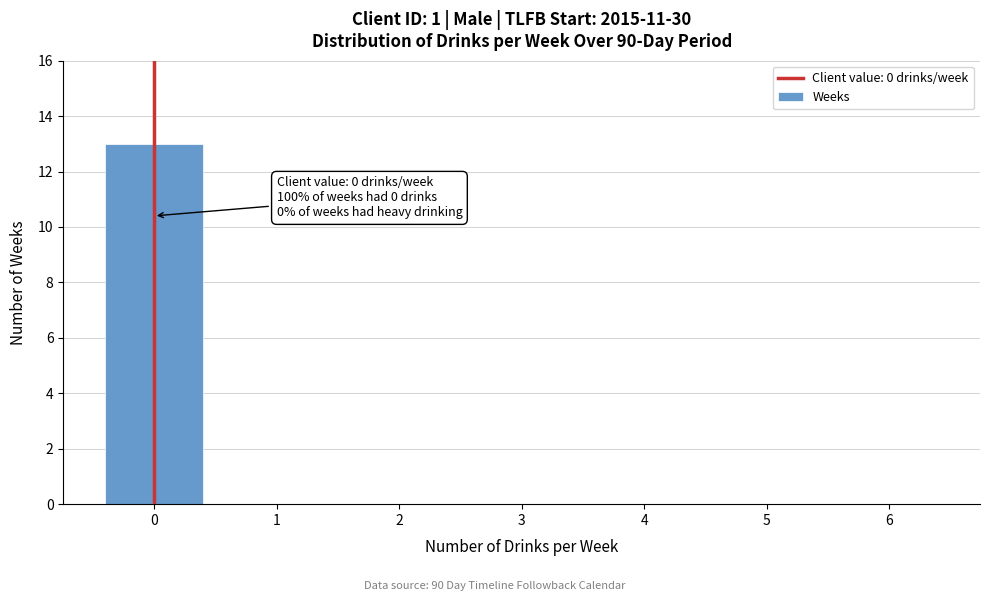

Reading left to right, list all the values displayed in this chart.

0=13	1=0	2=0	3=0	4=0	5=0	6=0